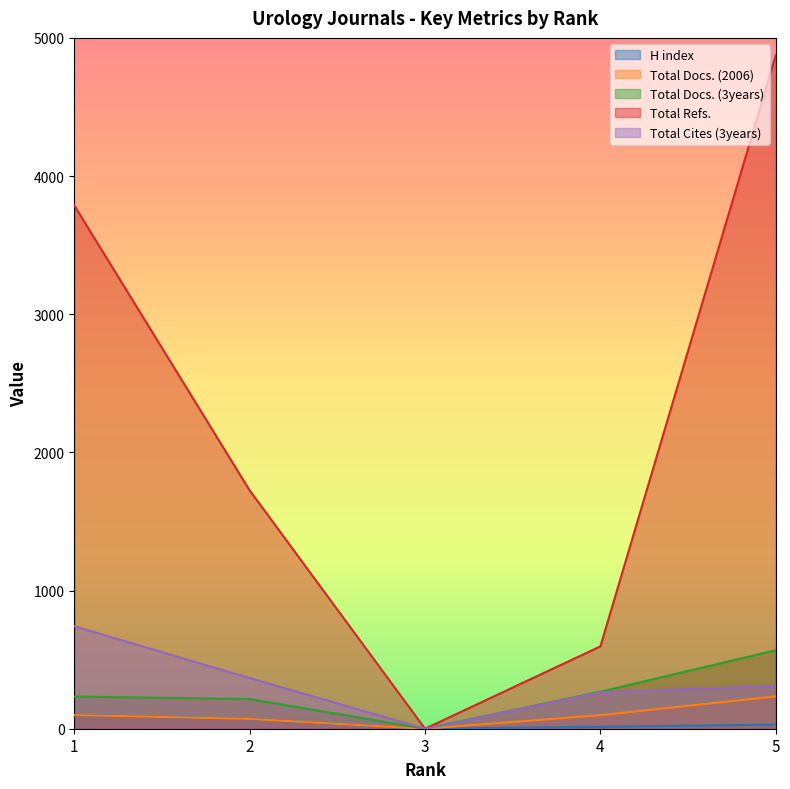

How many data points does each series have?

5